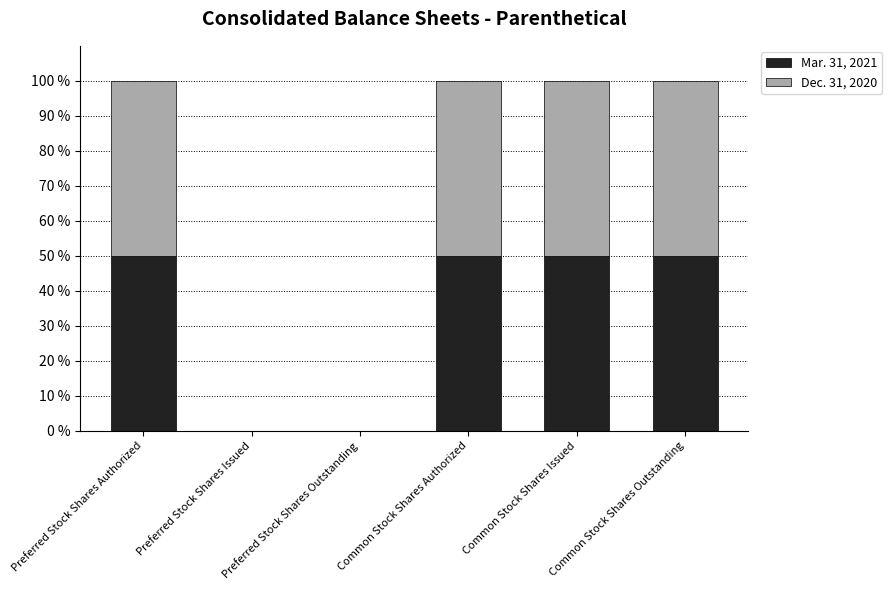

What is the total value across all series at Common Stock Shares Outstanding?

100